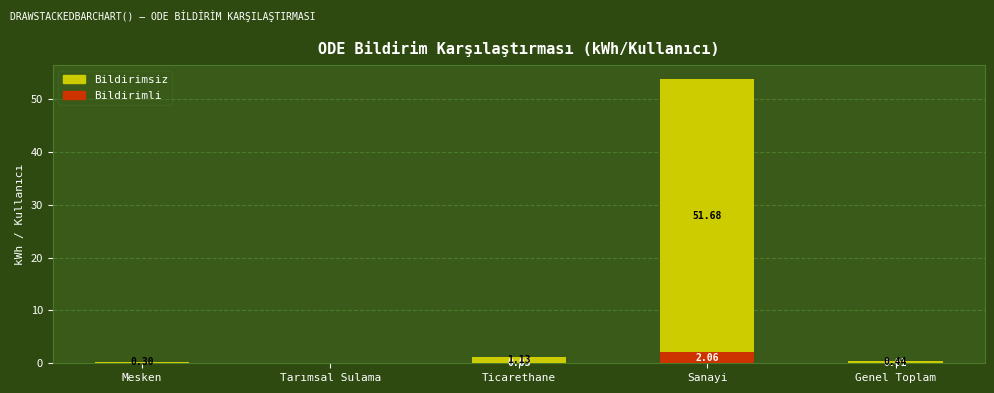

Which category has the highest value in the Bildirimli series?

Sanayi